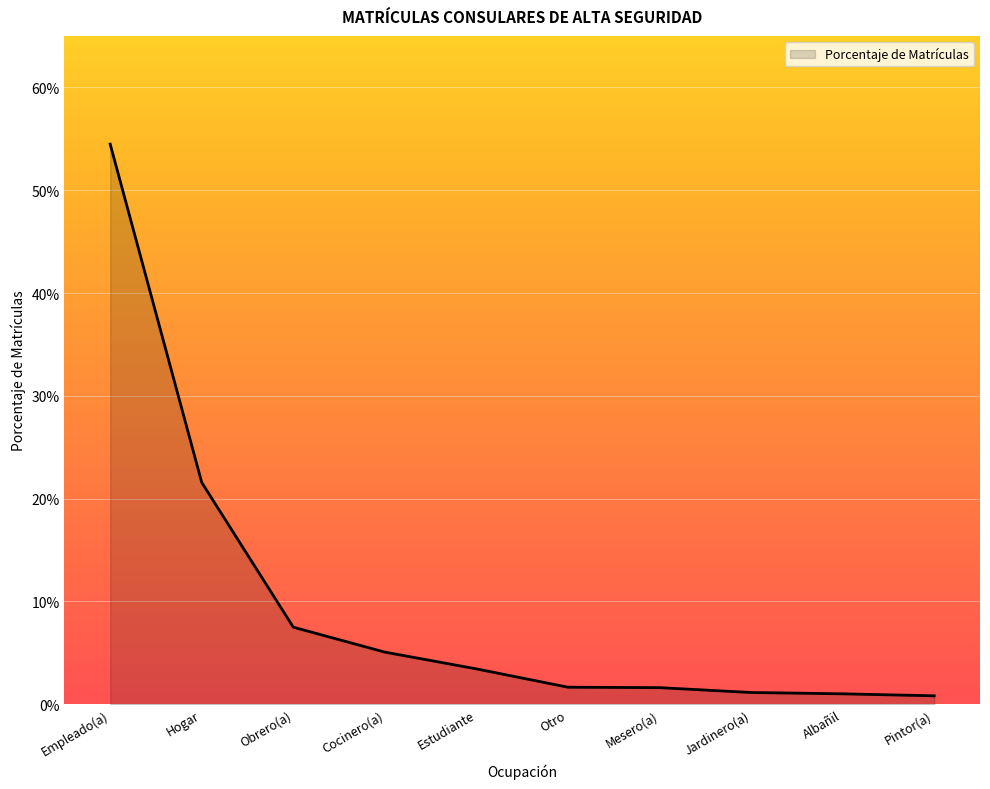

What is the average value?

0.1